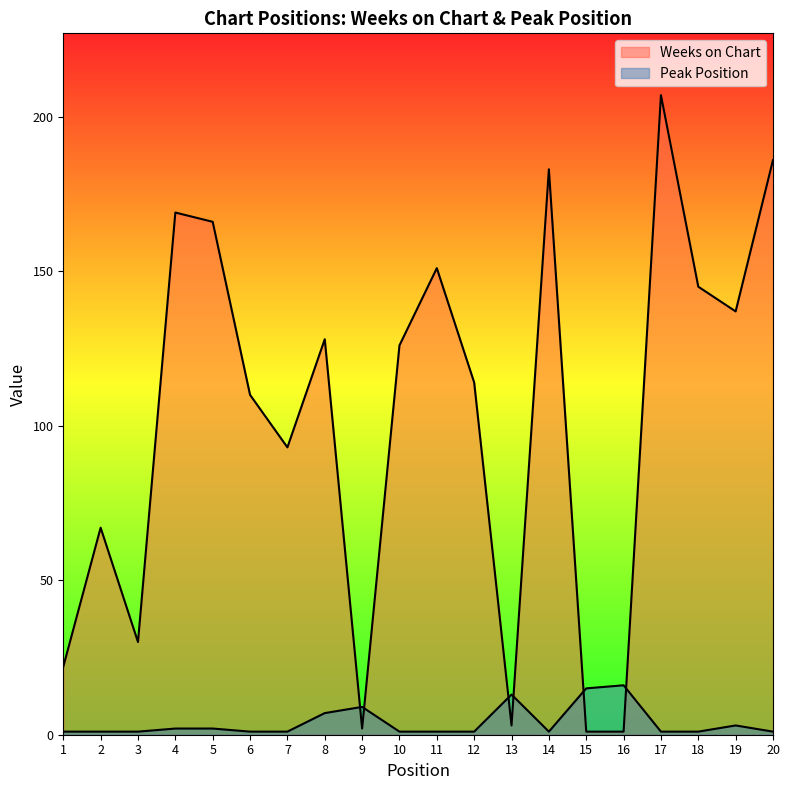

What is the maximum value for Weeks on Chart?

207